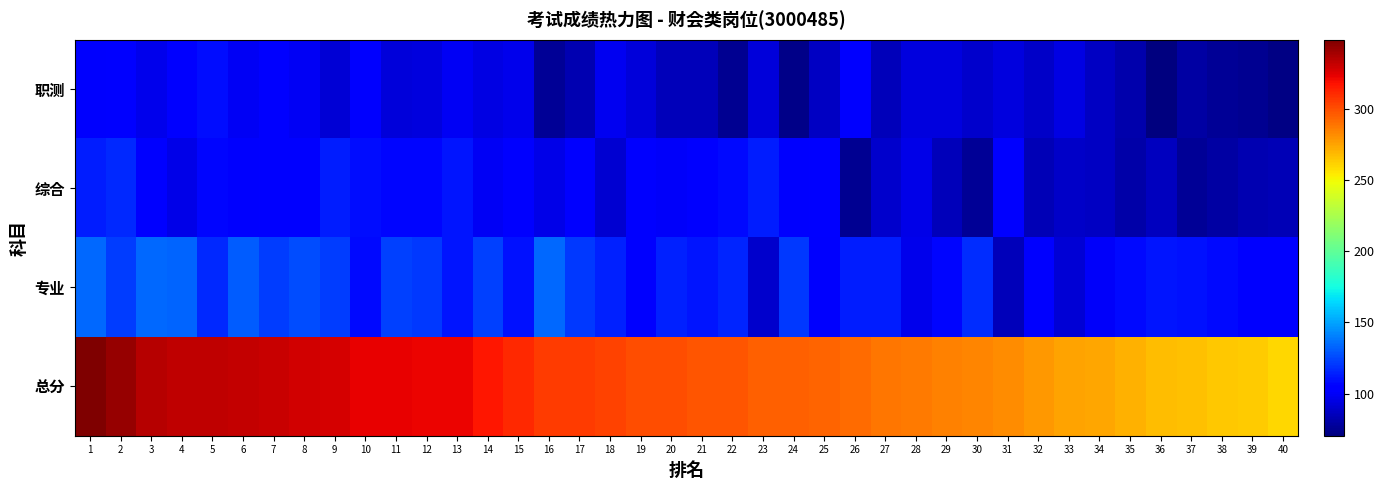

Rank the series by their maximum value, from lowest to highest.

职测, 综合, 专业, 总分